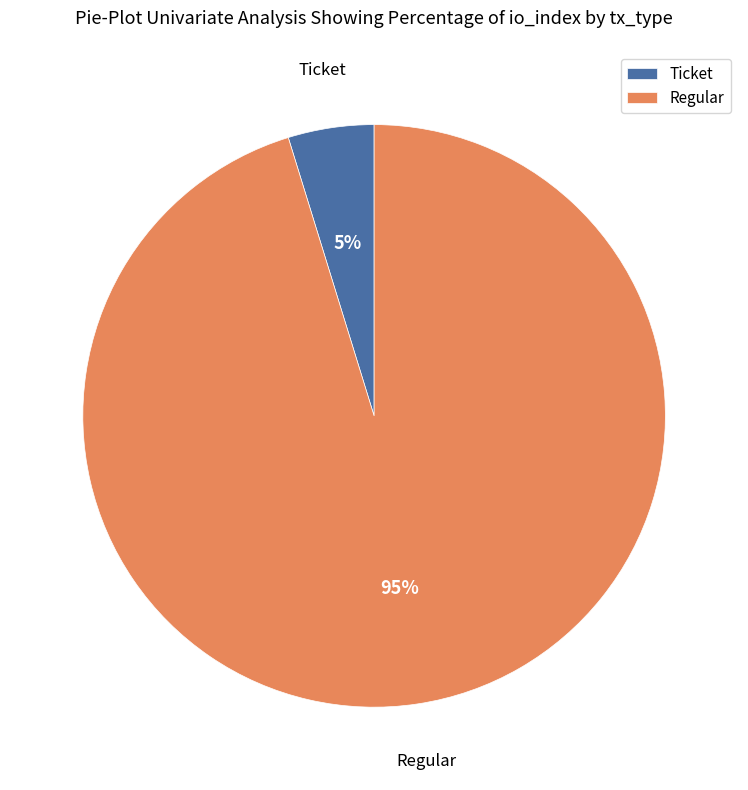

What is the smallest slice in the pie chart?

Ticket